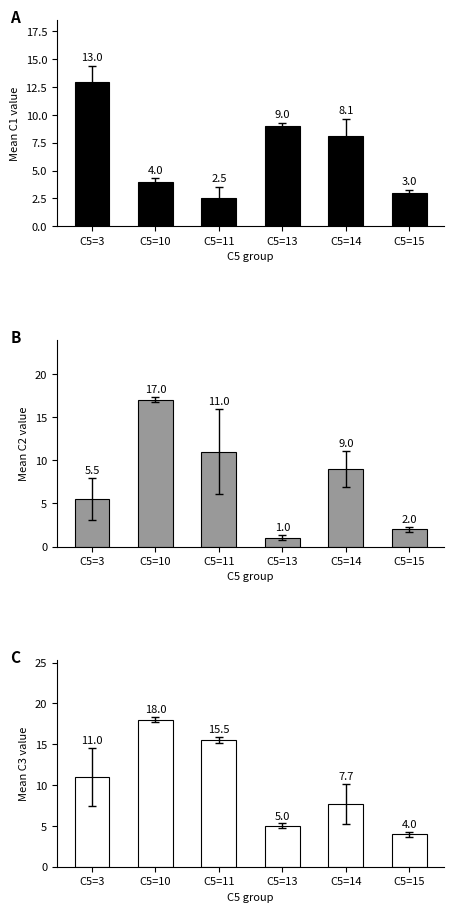

How many values in the C2 series exceed 9?

2